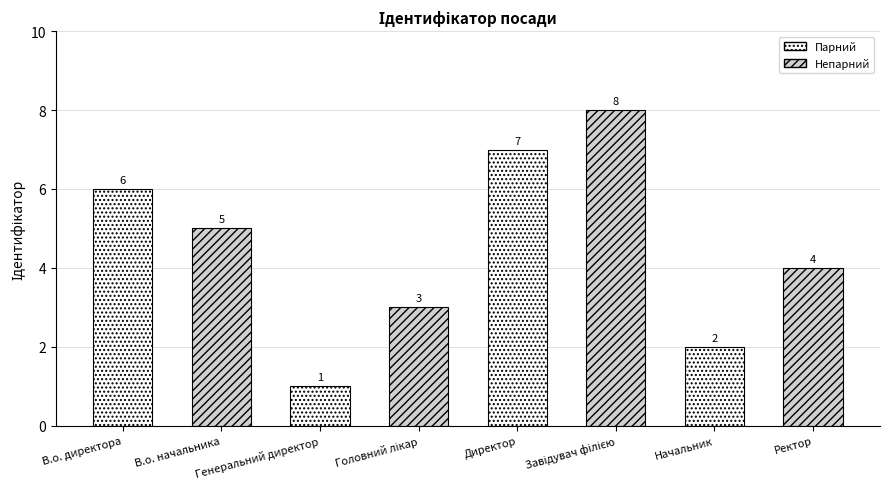

List the labels in order of value, smallest first.

Генеральний директор, Начальник, Головний лікар, Ректор, В.о. начальника, В.о. директора, Директор, Завідувач філією